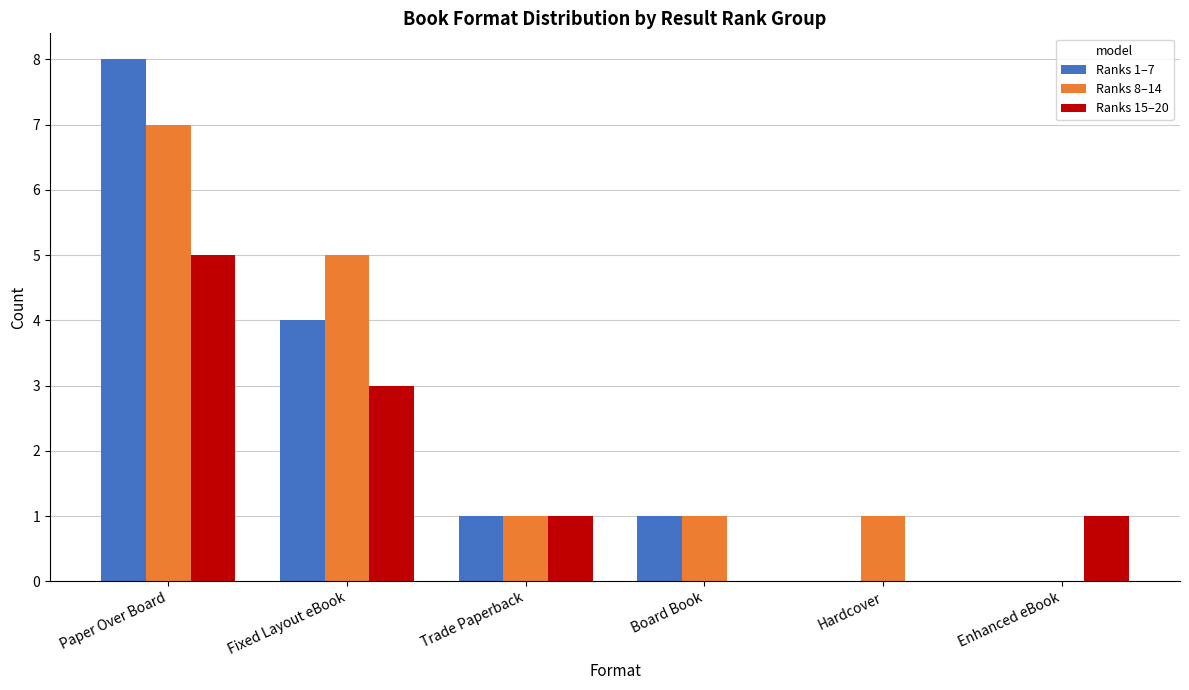

Reading left to right, what are all the values shown in this chart?

Ranks 1–7: Paper Over Board=8	Fixed Layout eBook=4	Trade Paperback=1	Board Book=1	Hardcover=0	Enhanced eBook=0
Ranks 8–14: Paper Over Board=7	Fixed Layout eBook=5	Trade Paperback=1	Board Book=1	Hardcover=1	Enhanced eBook=0
Ranks 15–20: Paper Over Board=5	Fixed Layout eBook=3	Trade Paperback=1	Board Book=0	Hardcover=0	Enhanced eBook=1